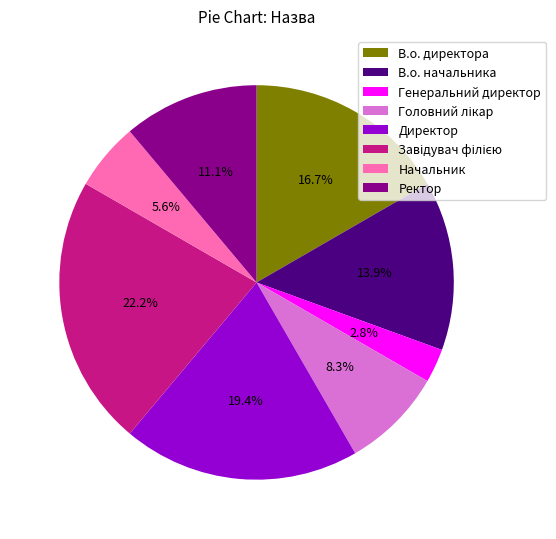

What is the total percentage of В.о. директора and Директор?

36.1%